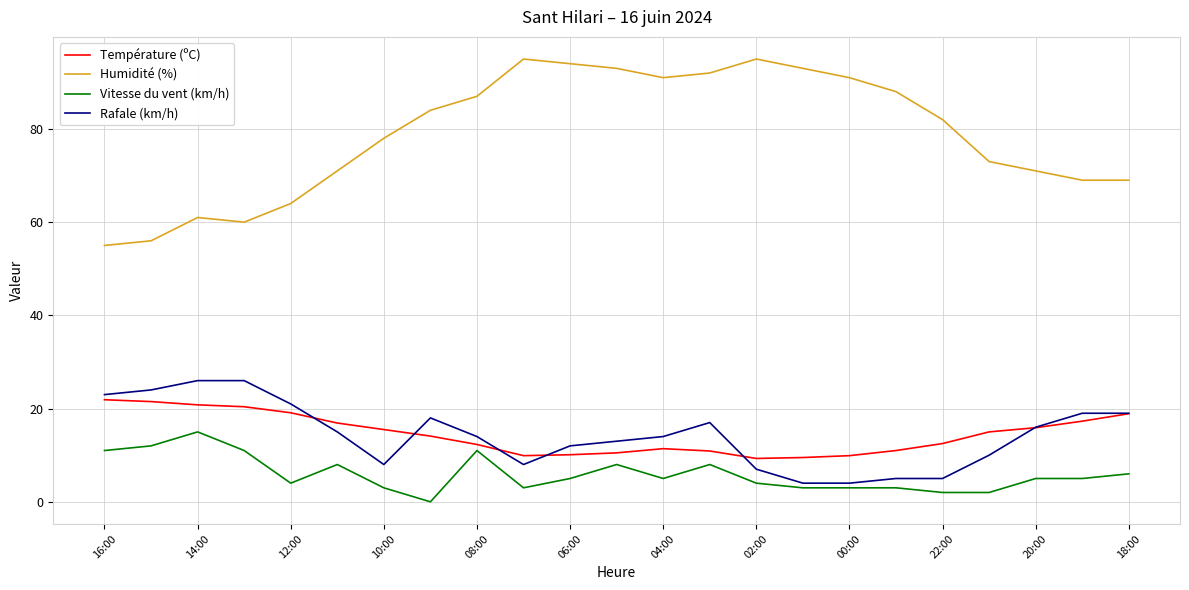

True or false: Rafale (km/h) has more than 0 interior local peaks.

True